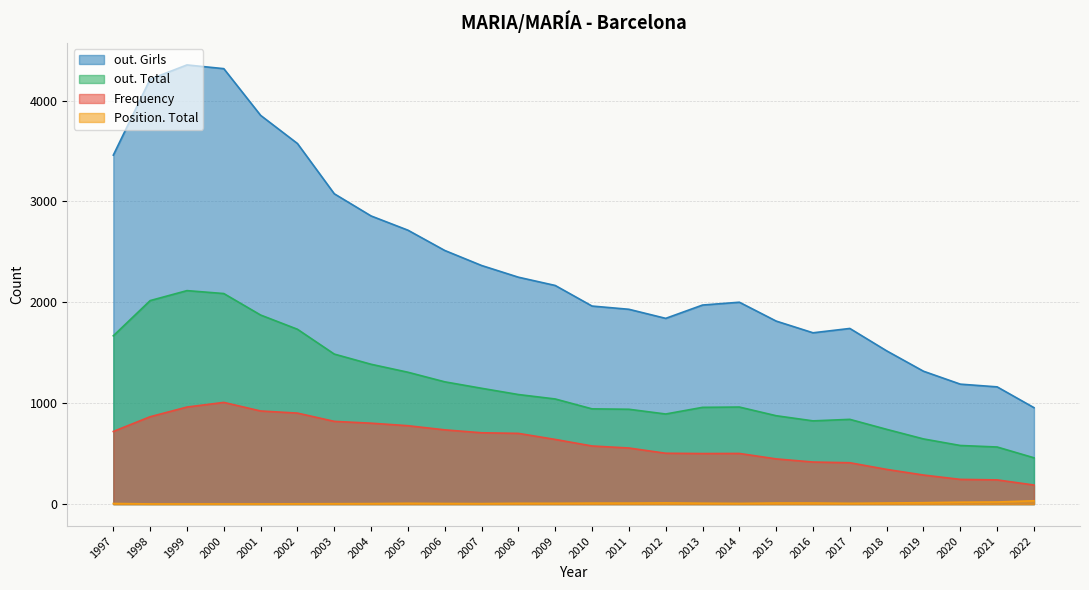

True or false: Position. Total and out. Girls intersect in this chart.

False